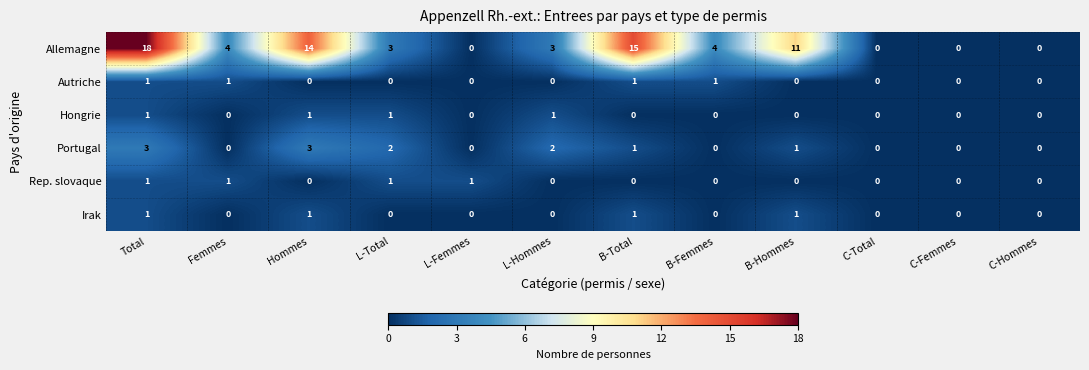

Which series has the widest spread of values?

Allemagne